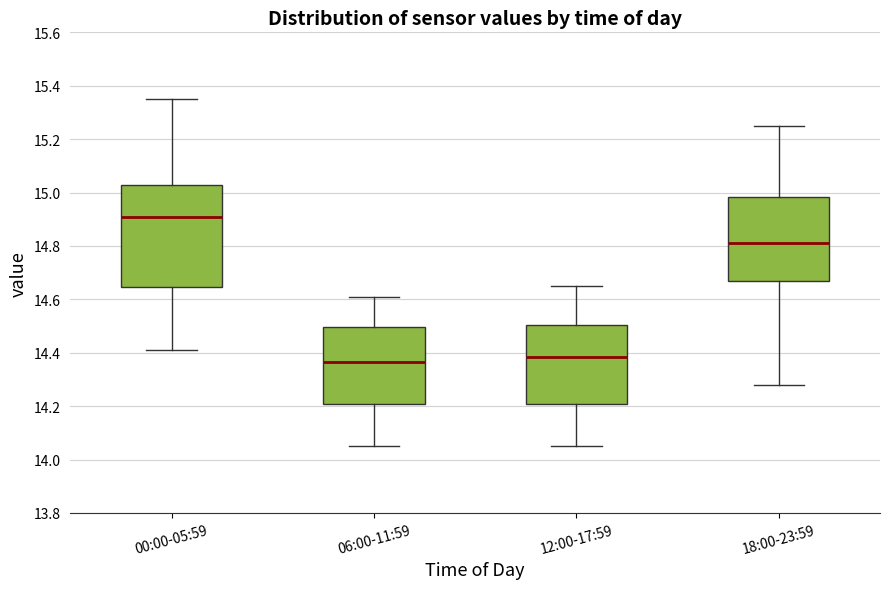

Which box is the tallest, from its lower edge to its upper edge?

00:00-05:59